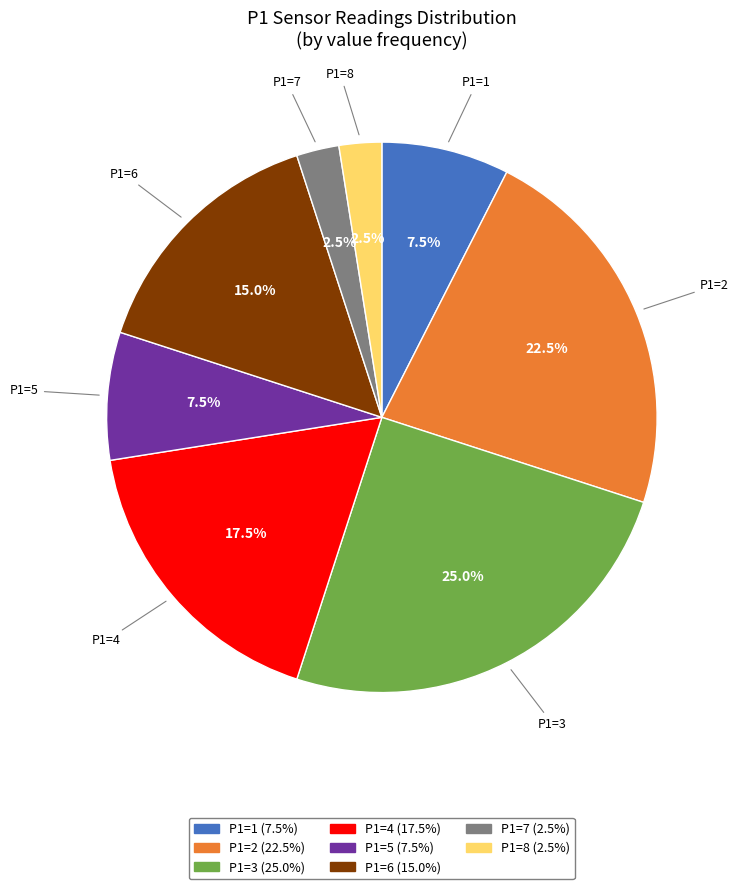

Is there a majority slice in this chart?

No